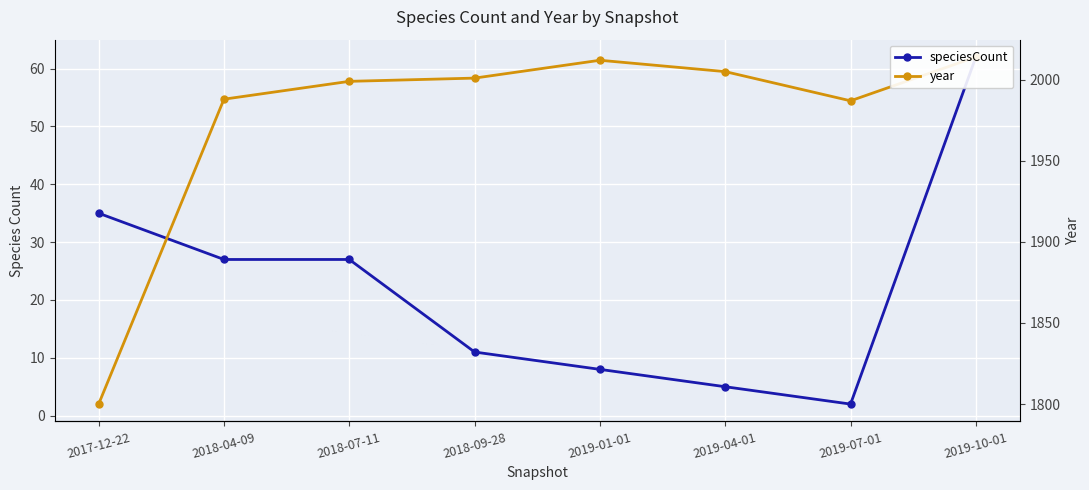

What is the total value across all series at 2019-04-01?

2010